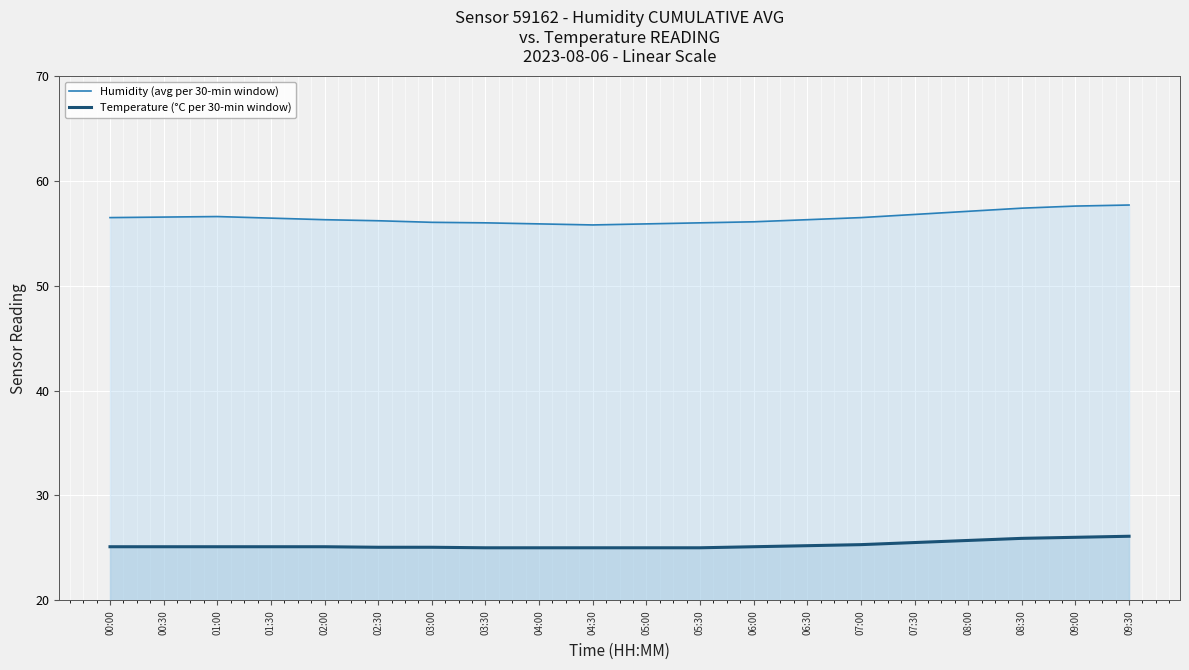

Which has a higher value, 08:00 or 03:00?

08:00